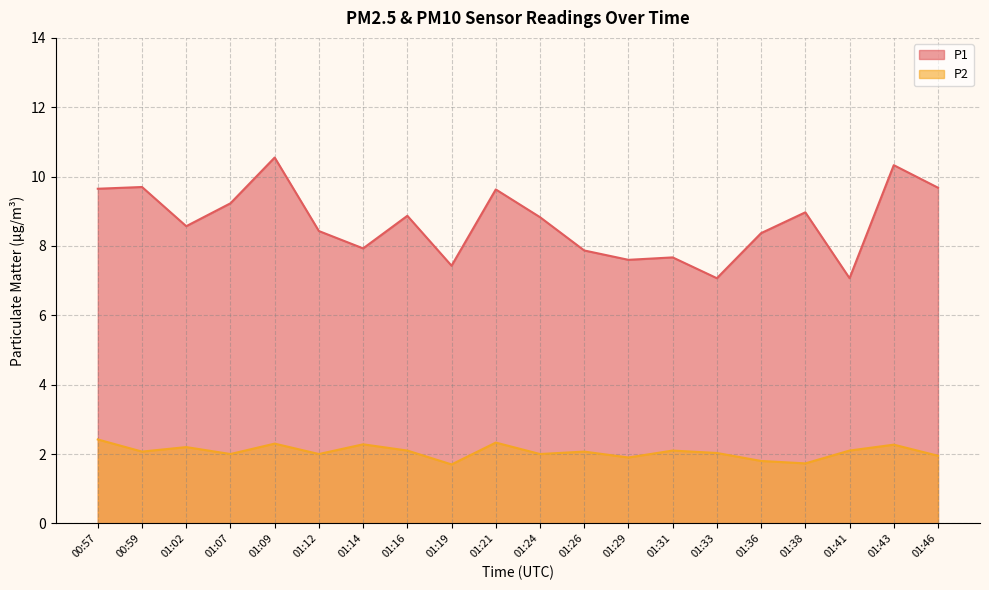

What is the value of the P2 point at the 15th from the left?

2.0